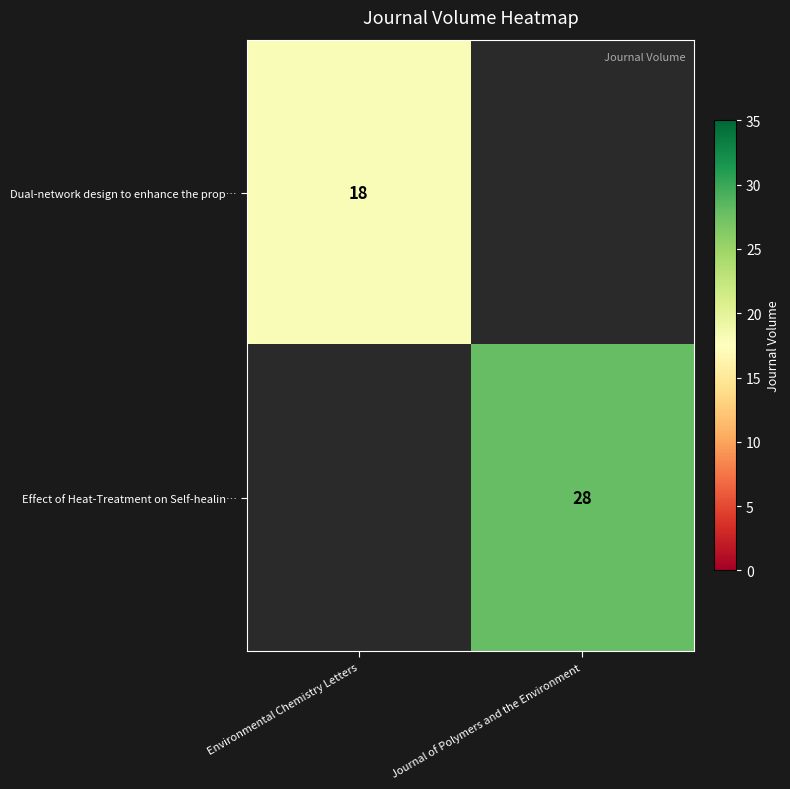

Is it true that Dual-network design to enhance the prop… equals 7.7 at Environmental Chemistry Letters?

False